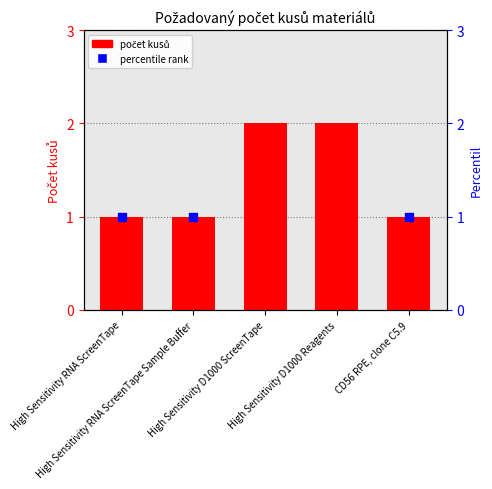

Is it true that the value at High Sensitivity RNA ScreenTape is 1?

False